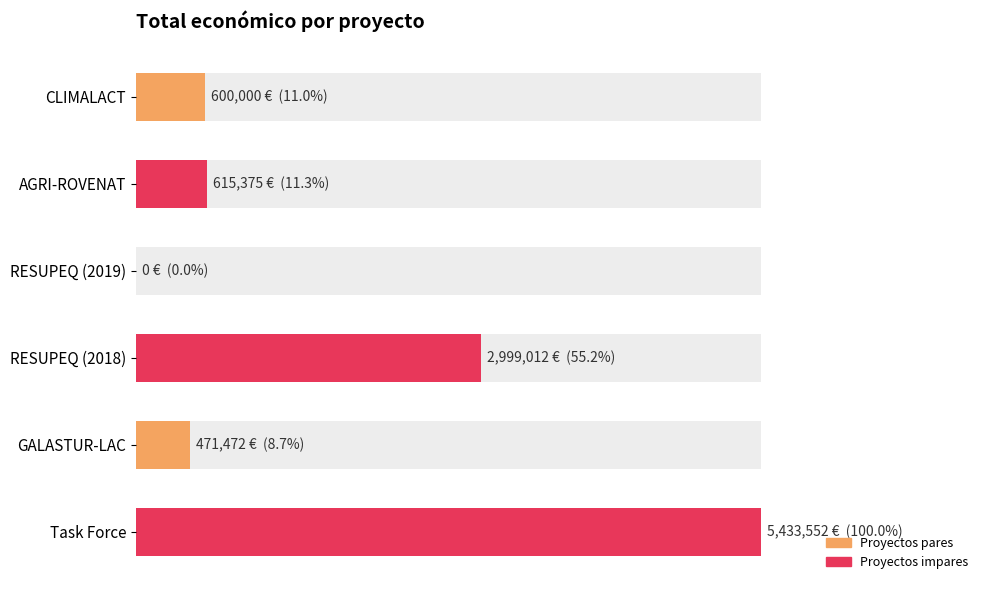

How many data points does each series have?

6